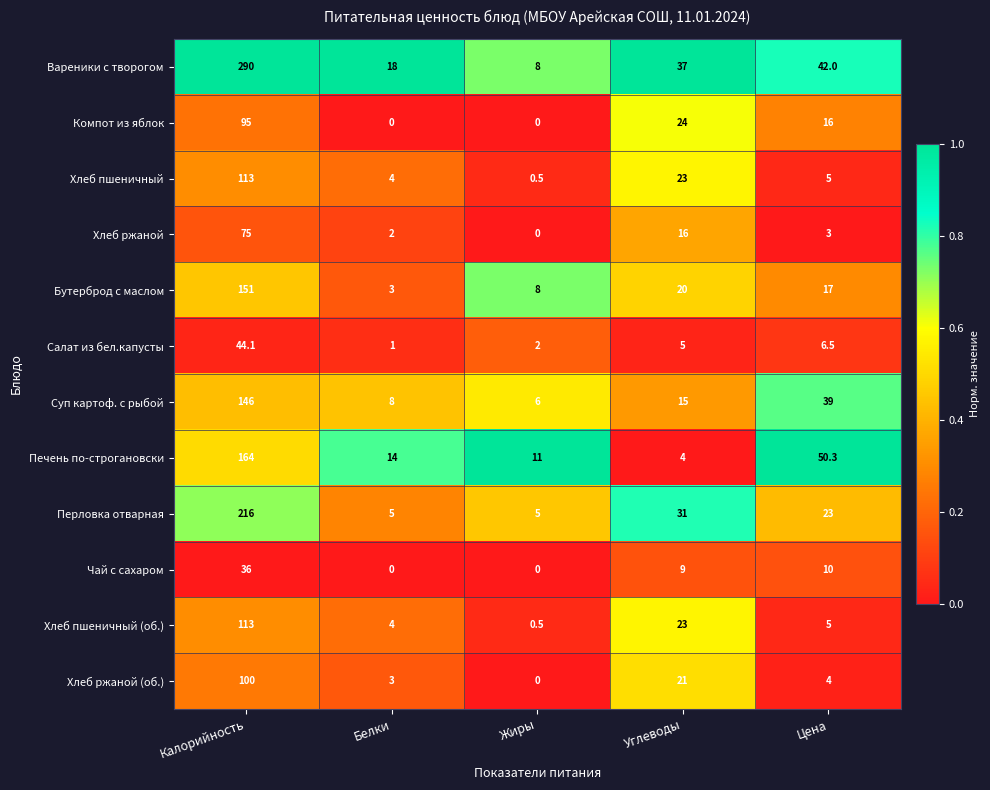

What is the difference between the highest and lowest values at Жиры?

11.0